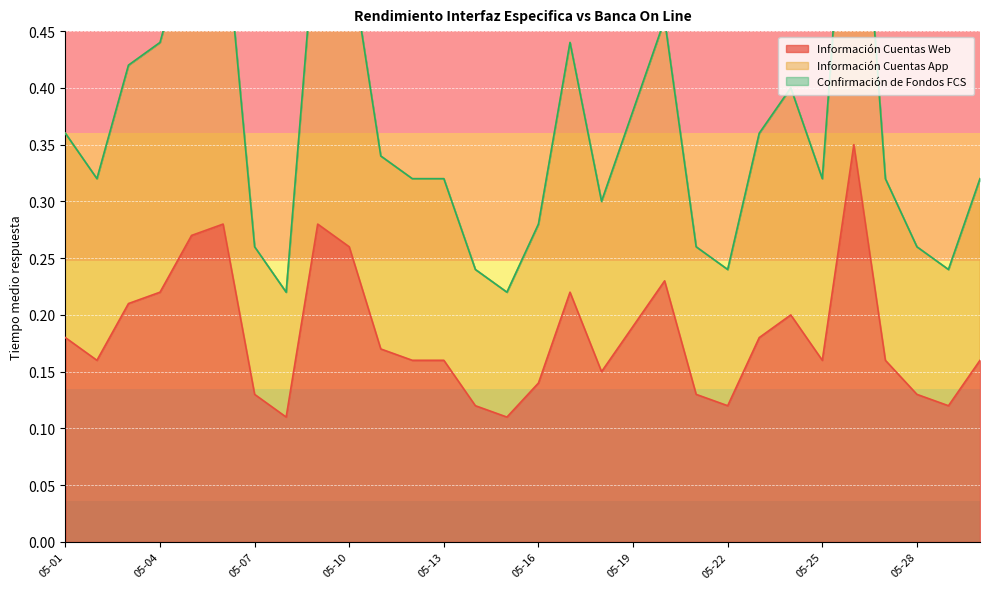

In Información Cuentas Web, how many points are lower than both neighbors (excluding endpoints)?

7